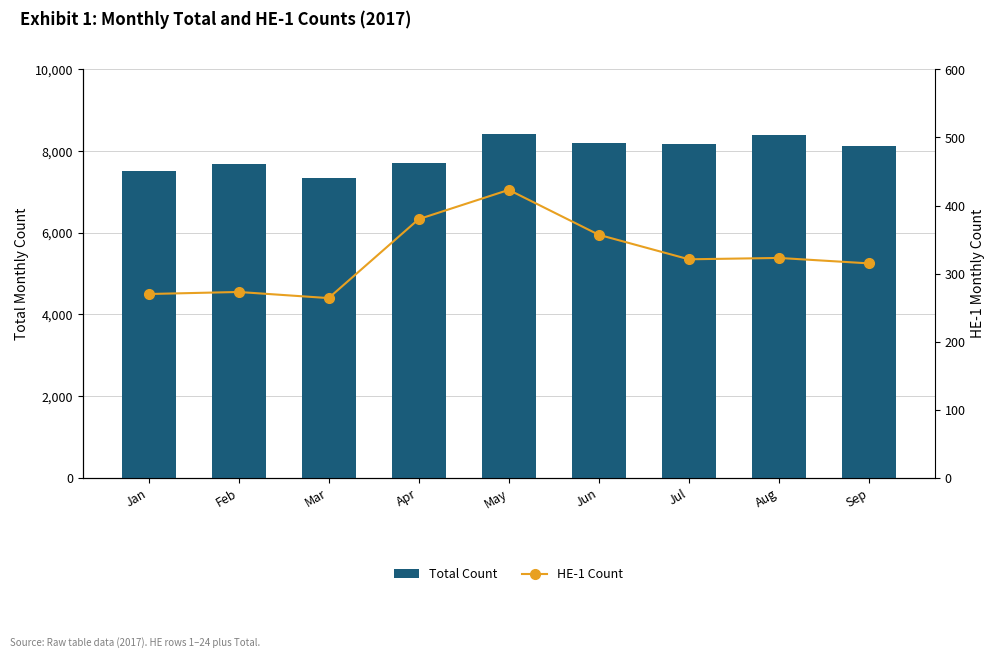

What is the average value of the HE-1 Count series?

325